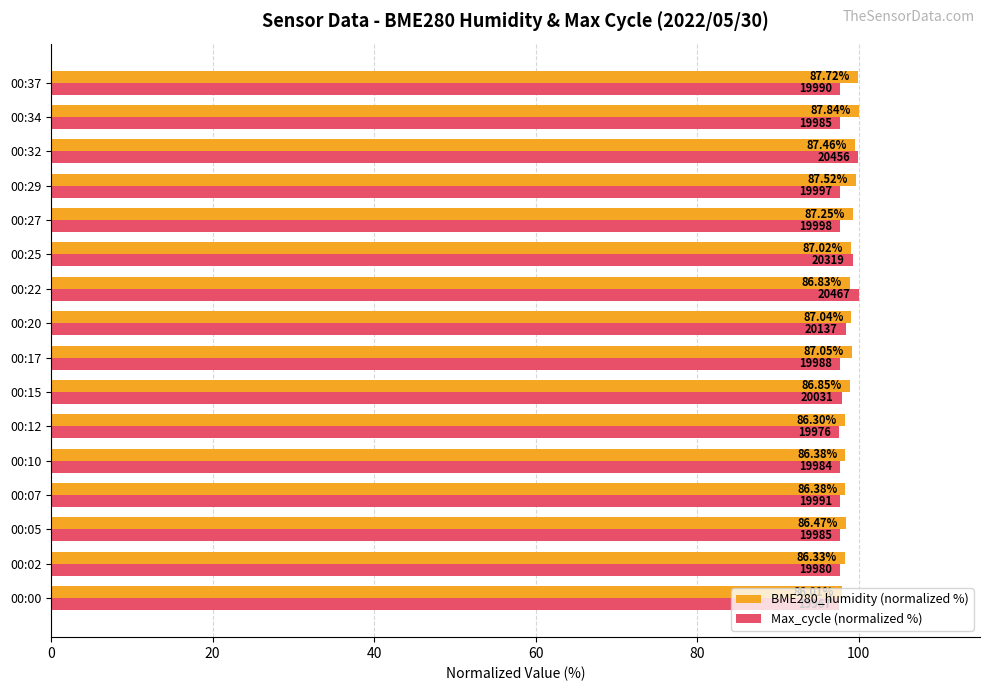

At how many categories does at least one series exceed 98?

15